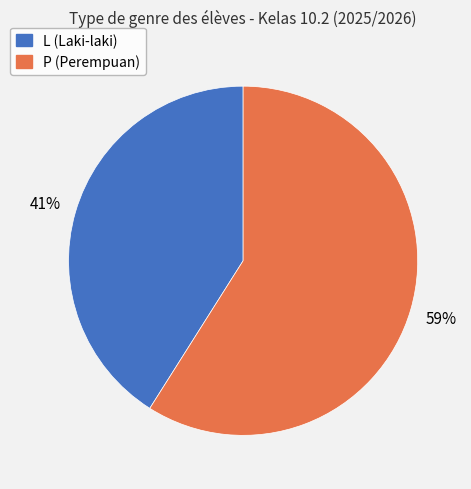

True or false: L accounts for 41% of the total.

True